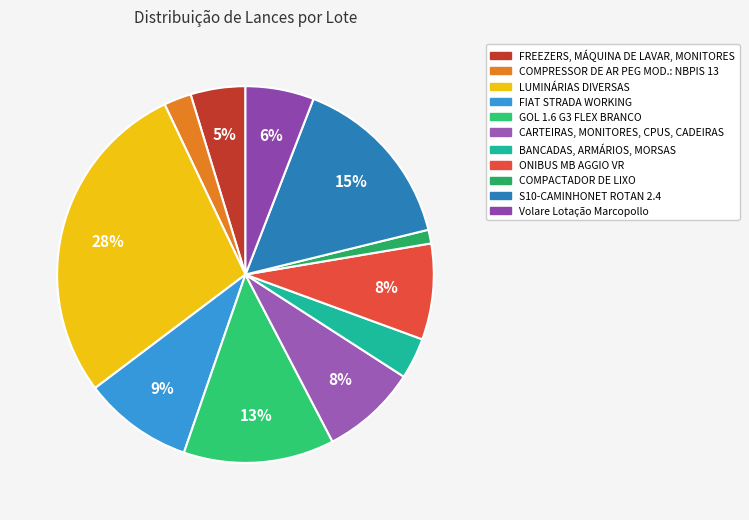

To the nearest percent, what is the average slice percentage?

9%